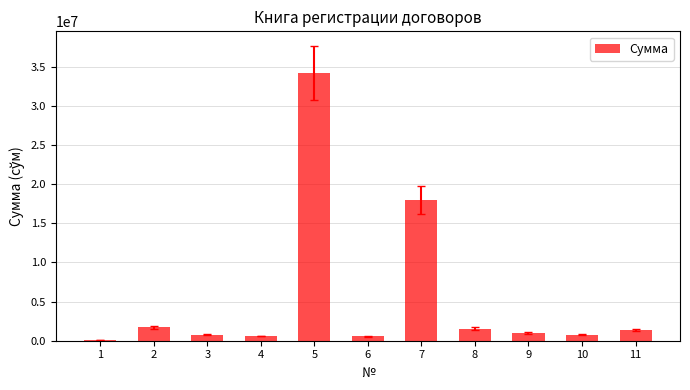

At which label is the value closest to 17167000?

7